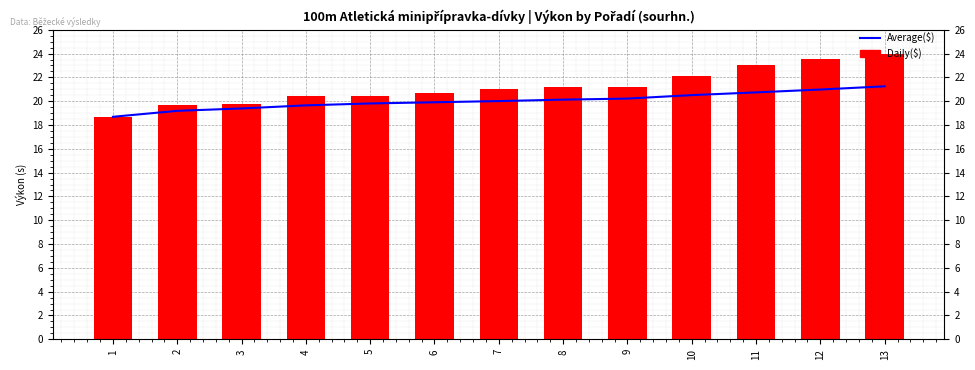

Read the Average($) value at 3.

19.4